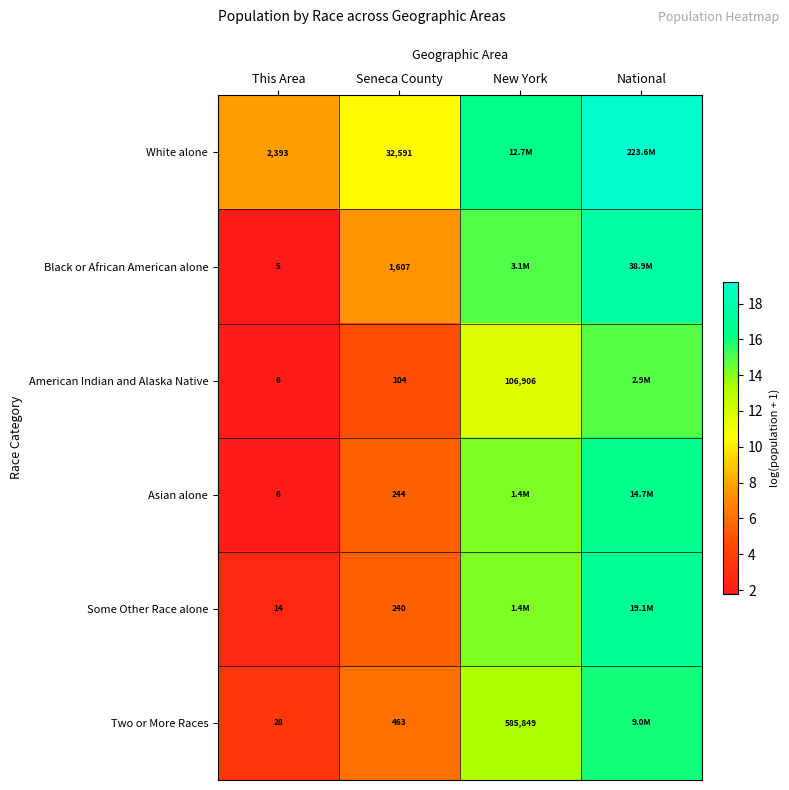

At which category is the sum across all series the highest?

National